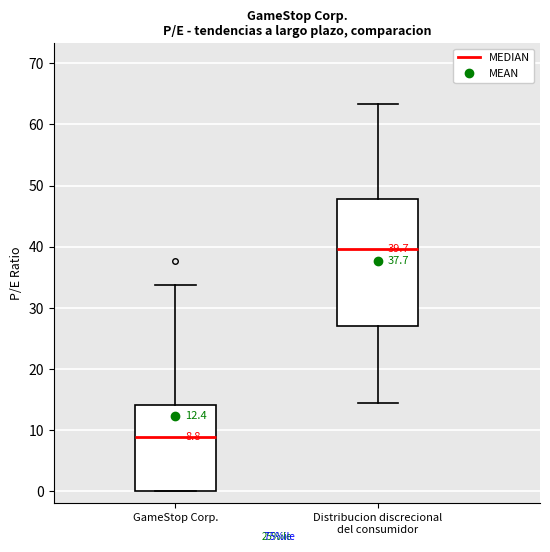

Which box's median line is the lowest?

GameStop Corp.